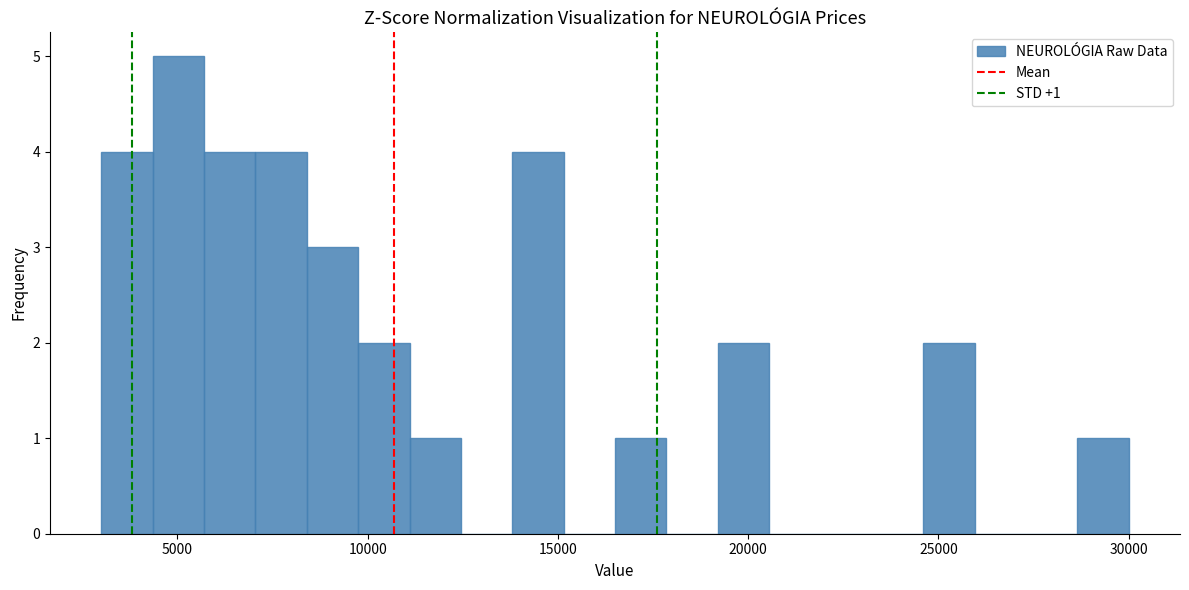

Read against the x-axis, roughly where is the centre of the tallest bar?

5000